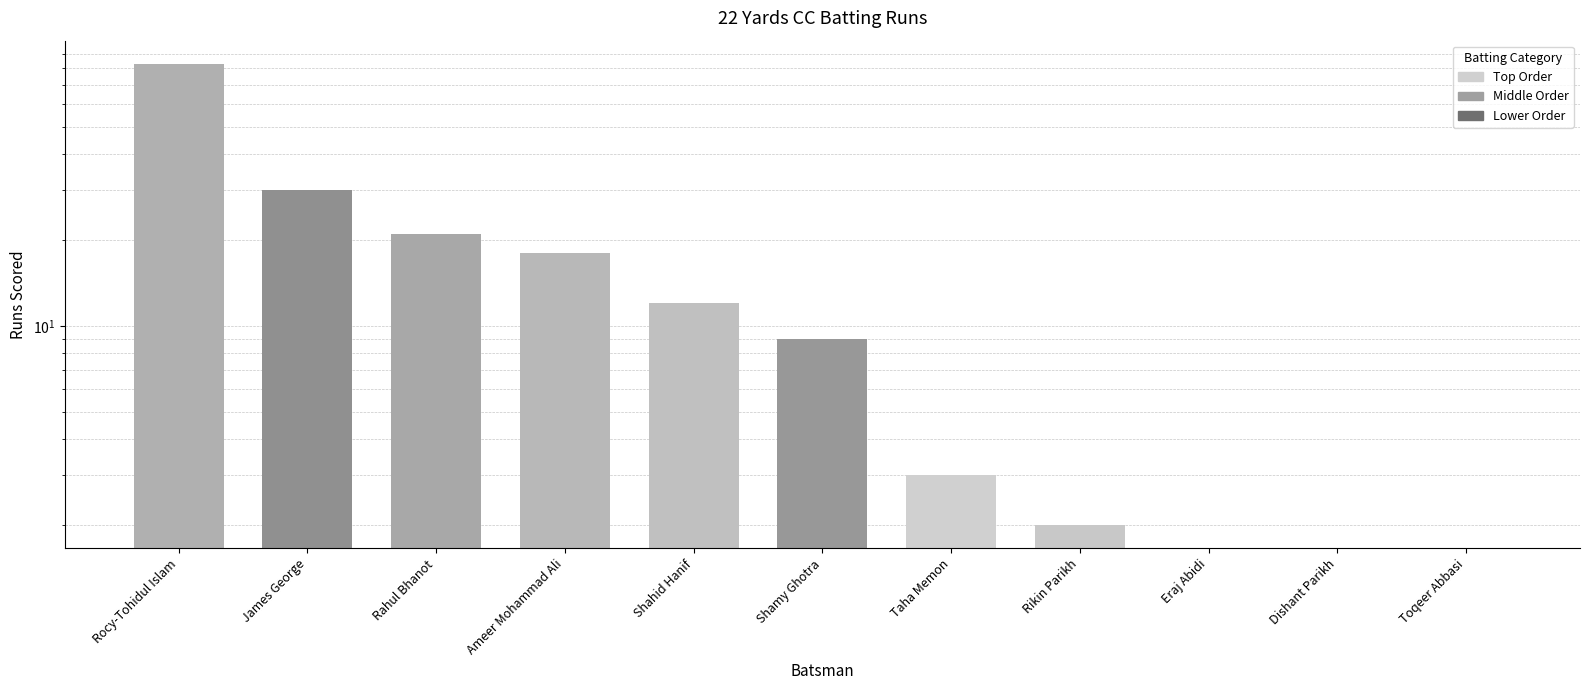

What is the average value?

16